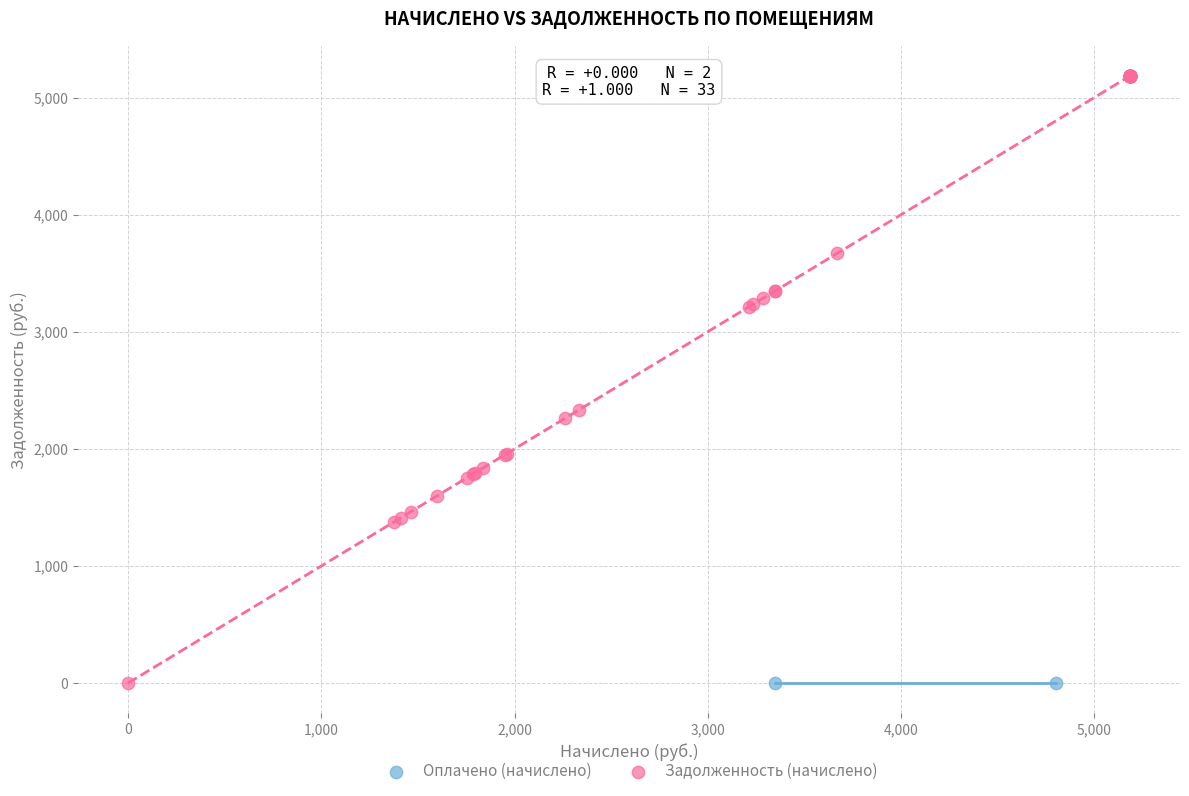

Which series contains the highest Y value?

Задолженность (начислено)